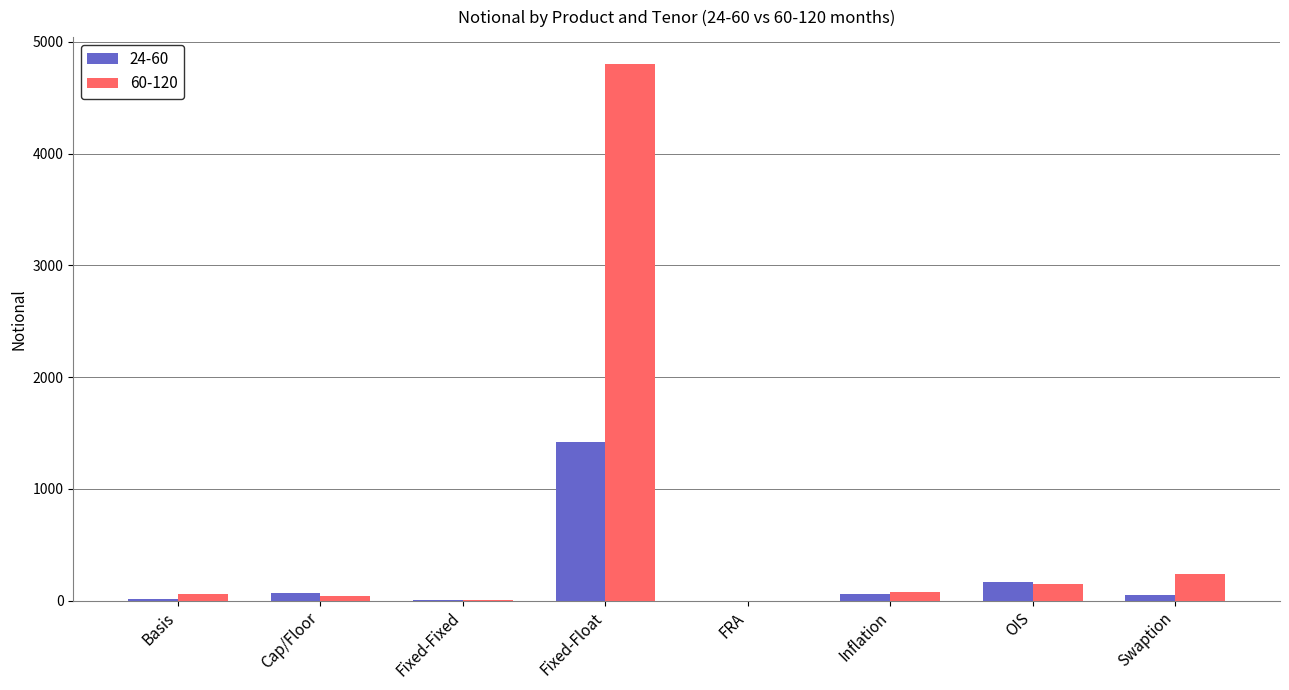

Are the bars grouped side by side (vs. stacked)?

Yes